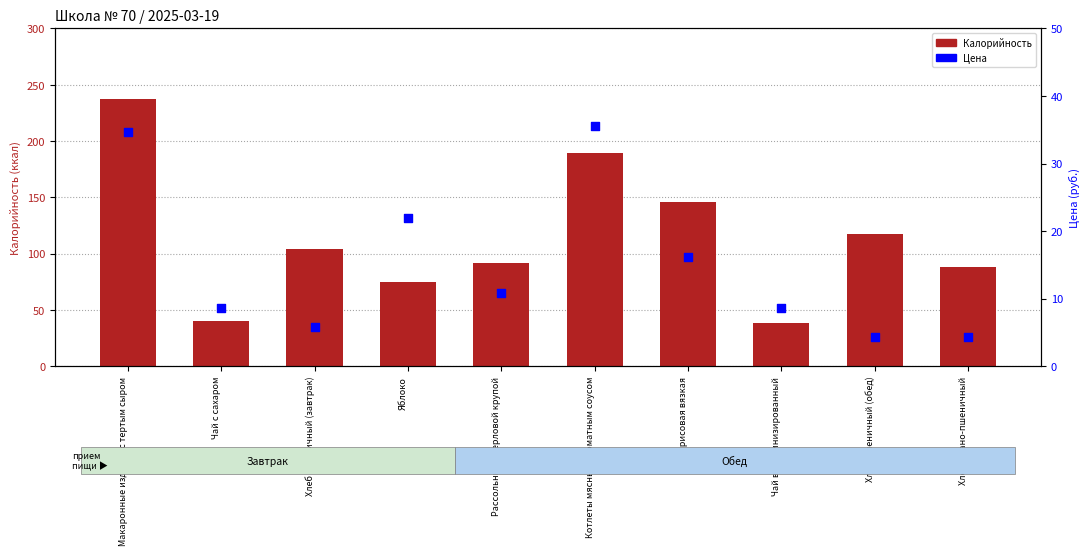

Which series reaches the minimum Y coordinate?

Цена